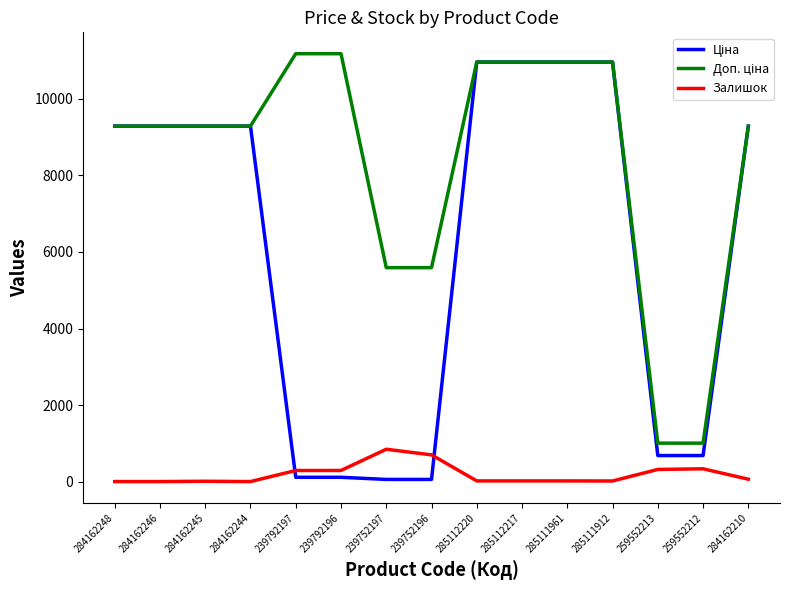

The Залишок series shows 15.0 at 285111912. True or false?

True